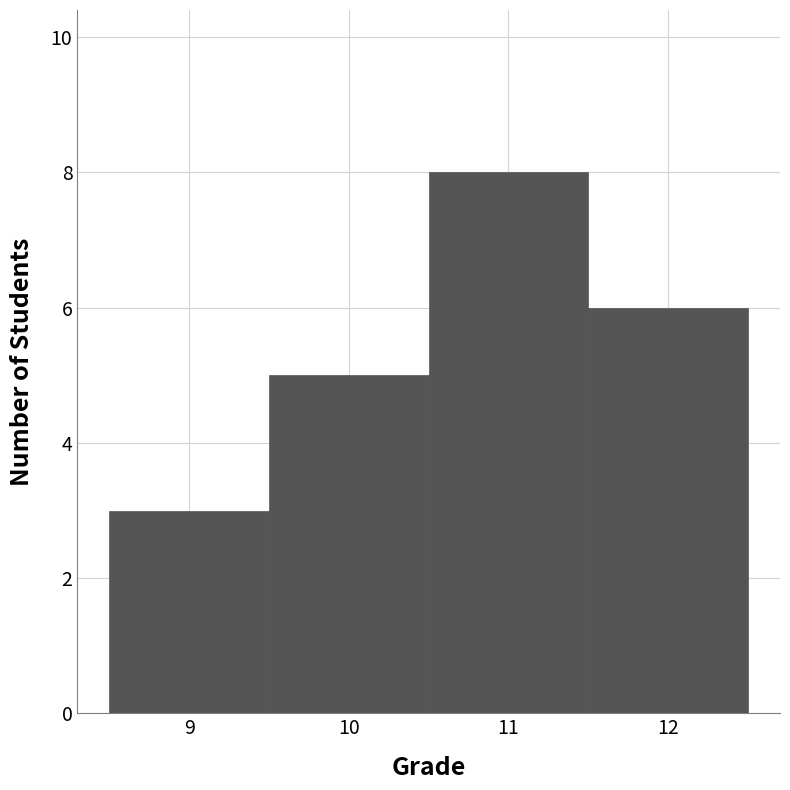

Over which range of the x-axis is the bar tallest?

10.5 to 11.5